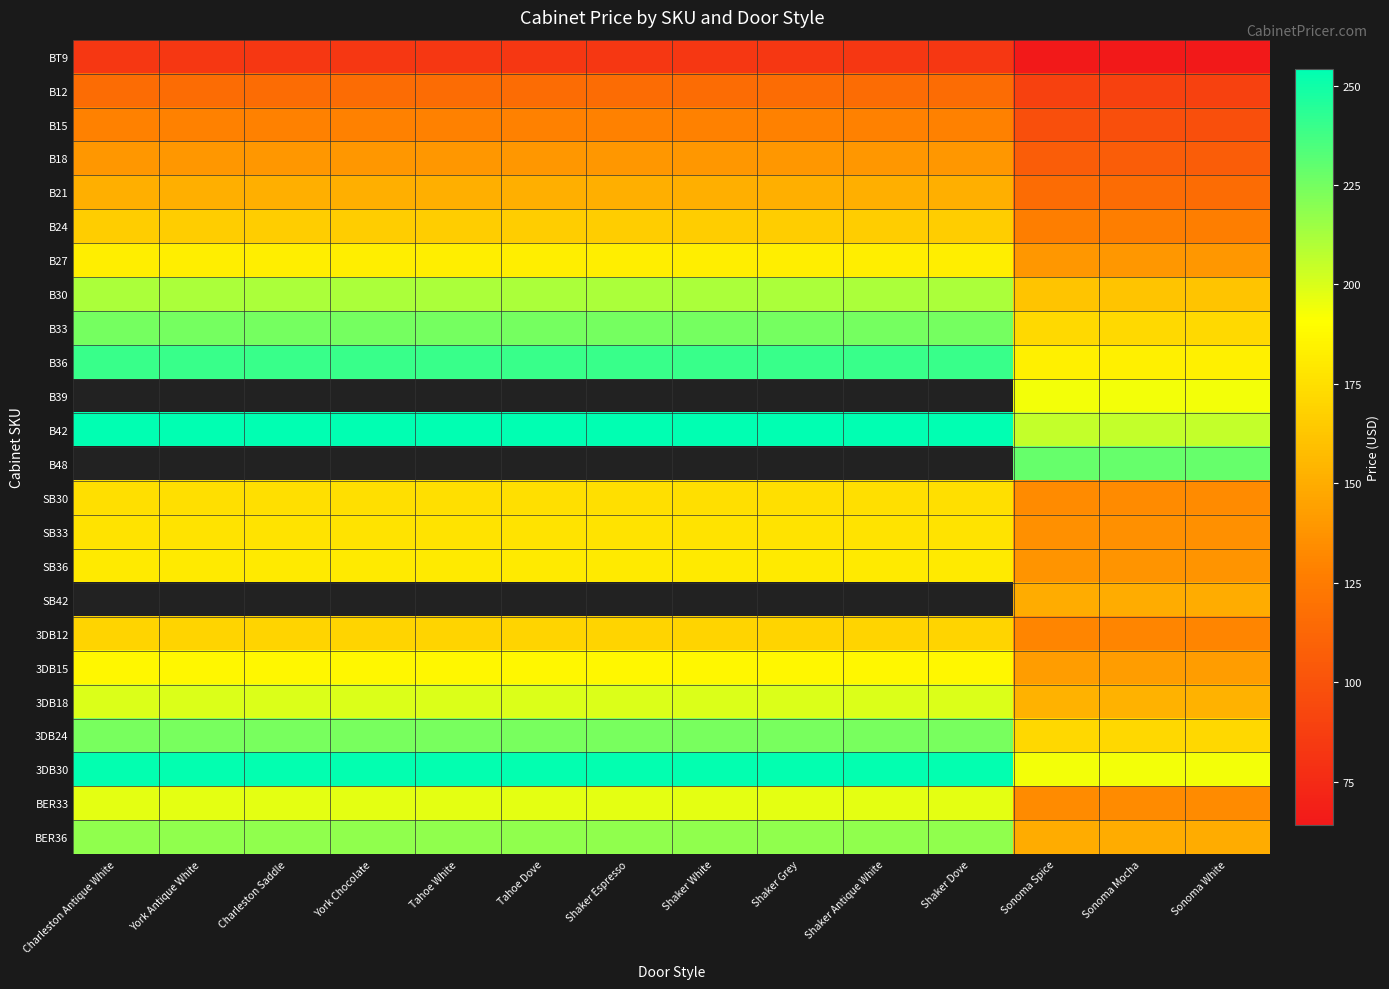

How many categories are shown in the chart?

14